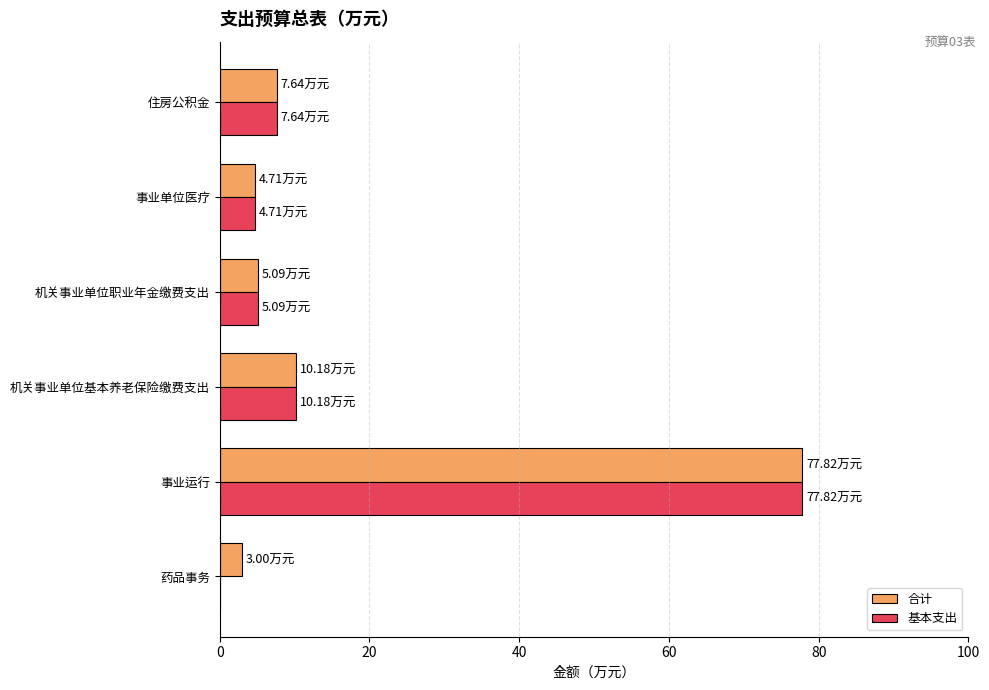

What is the sum of the 合计 values at 机关事业单位基本养老保险缴费支出 and 住房公积金?

17.8